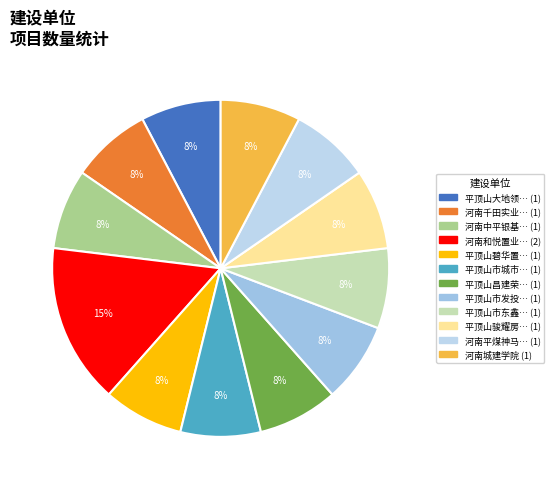

Count the number of slices in the pie.

12